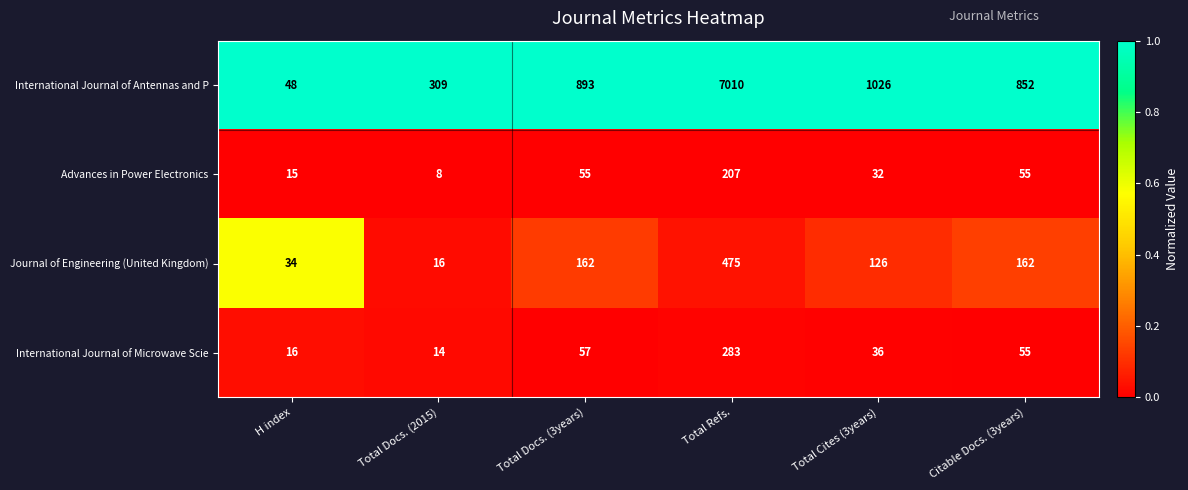

Reading left to right, extract all data points from this chart.

International Journal of Antennas and P: H index=48	Total Docs. (2015)=309	Total Docs. (3years)=893	Total Refs.=7010	Total Cites (3years)=1026	Citable Docs. (3years)=852
Advances in Power Electronics: H index=15	Total Docs. (2015)=8	Total Docs. (3years)=55	Total Refs.=207	Total Cites (3years)=32	Citable Docs. (3years)=55
Journal of Engineering (United Kingdom): H index=34	Total Docs. (2015)=16	Total Docs. (3years)=162	Total Refs.=475	Total Cites (3years)=126	Citable Docs. (3years)=162
International Journal of Microwave Scie: H index=16	Total Docs. (2015)=14	Total Docs. (3years)=57	Total Refs.=283	Total Cites (3years)=36	Citable Docs. (3years)=55